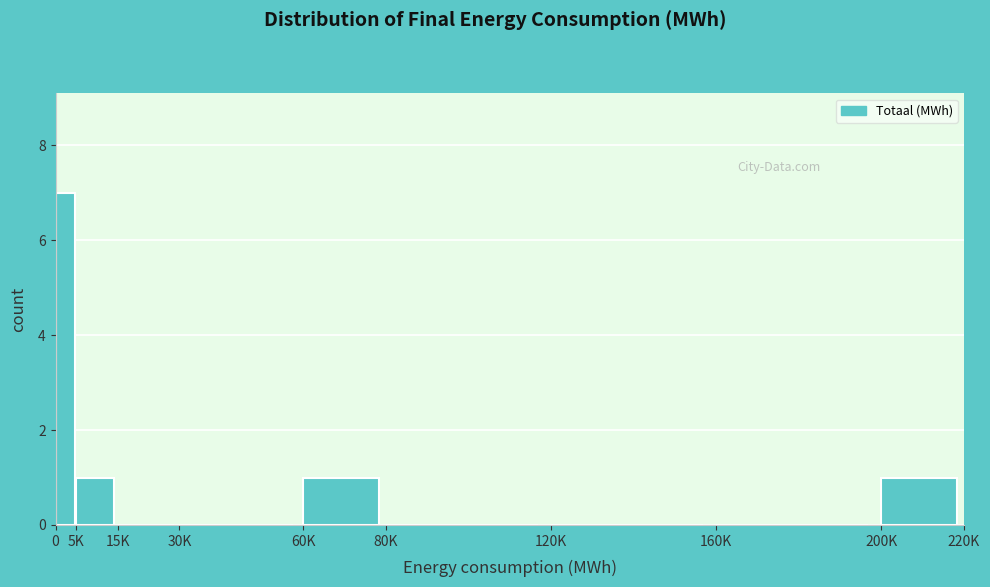

Reading left to right, transcribe all the data shown in this chart.

0=7	5K=1	15K=0	30K=0	60K=1	80K=0	120K=0	160K=0	200K=1